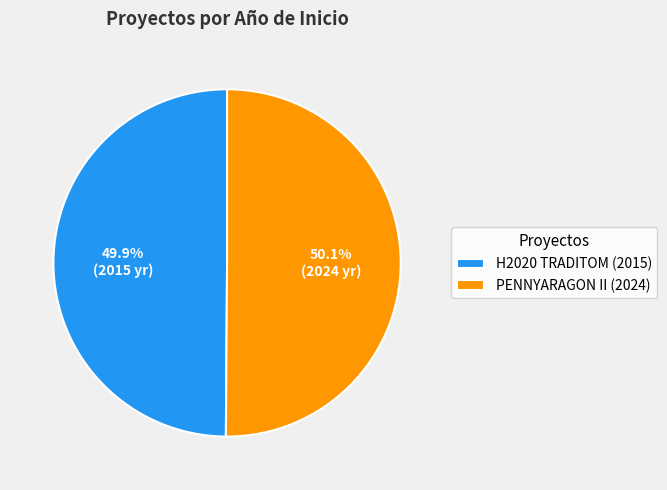

Approximately how many times larger is the value at H2020 TRADITOM (2015) compared to PENNYARAGON II (2024)?

1.0